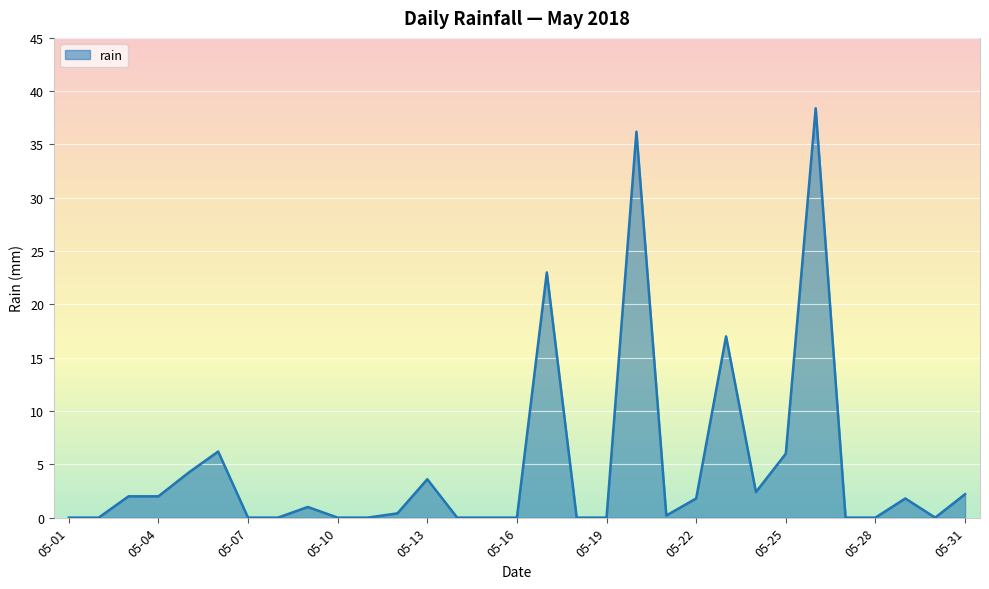

What is the maximum value shown in the chart?

38.4